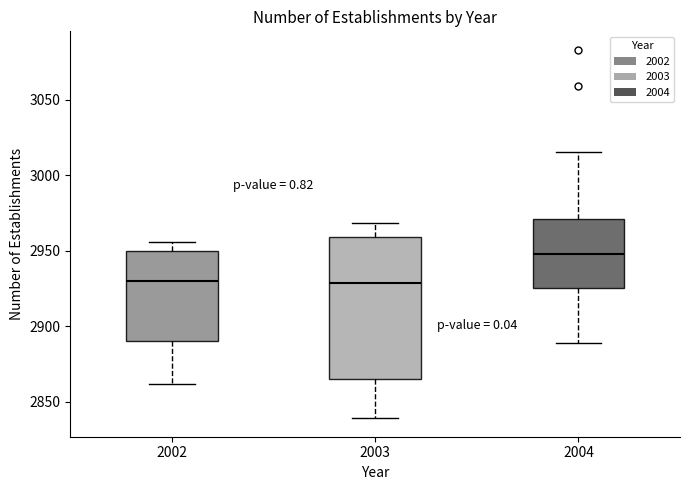

Where does the upper whisker of the box at x = 2004 end on the y-axis? The values are not printed on the chart, so give them approximately, as read against the axis.

3015